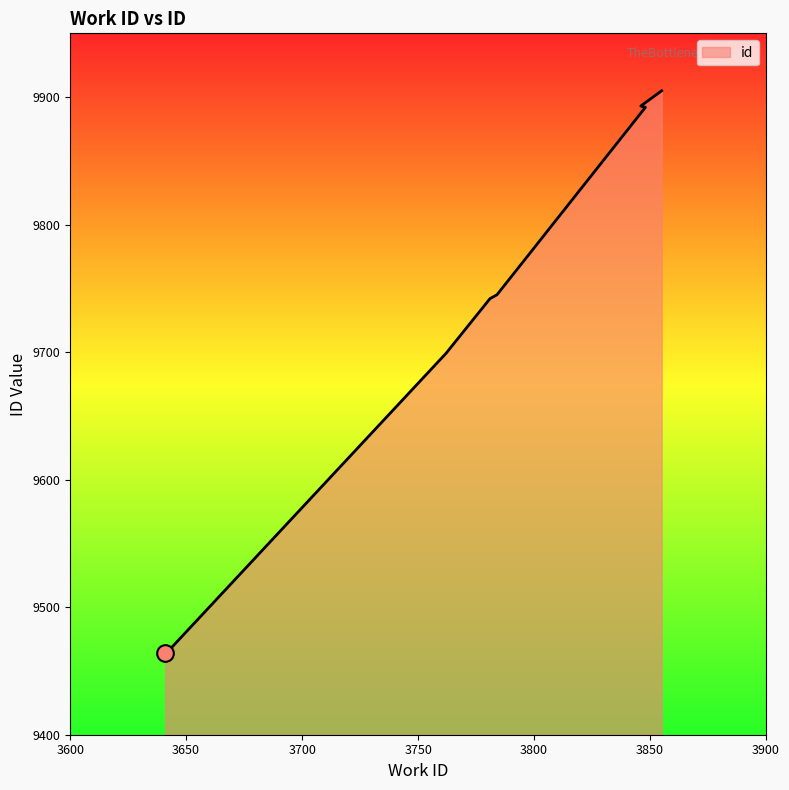

Which label corresponds to the largest value in the chart?

3855